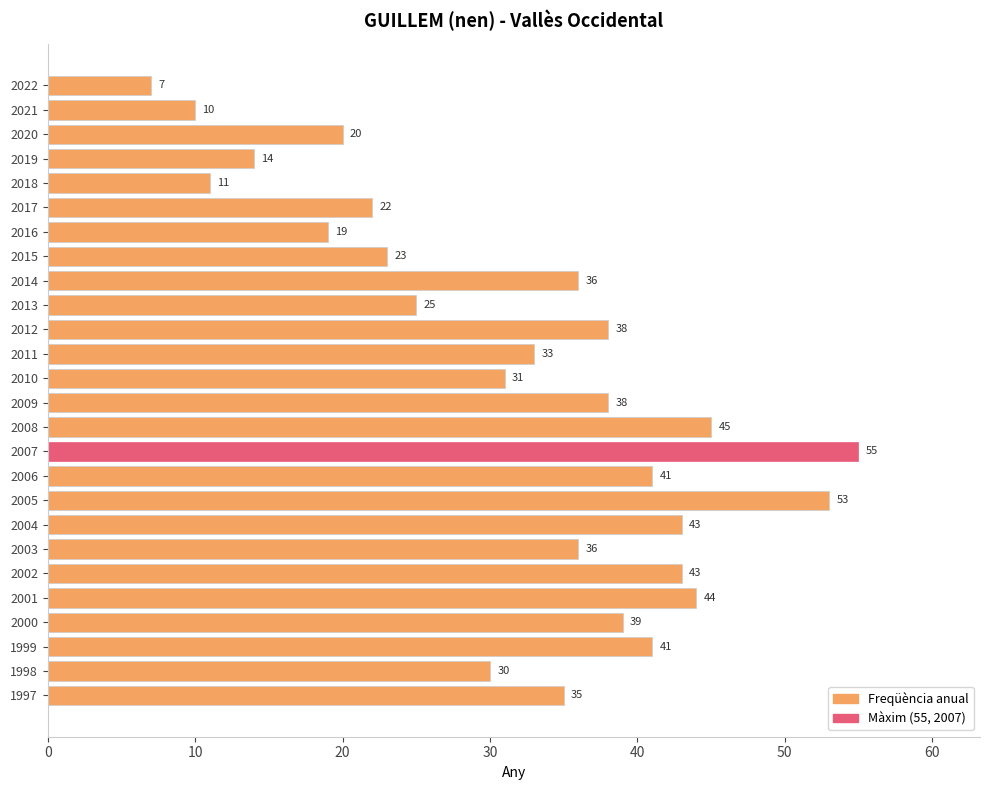

What is the value of the 2nd bar from the top?

10